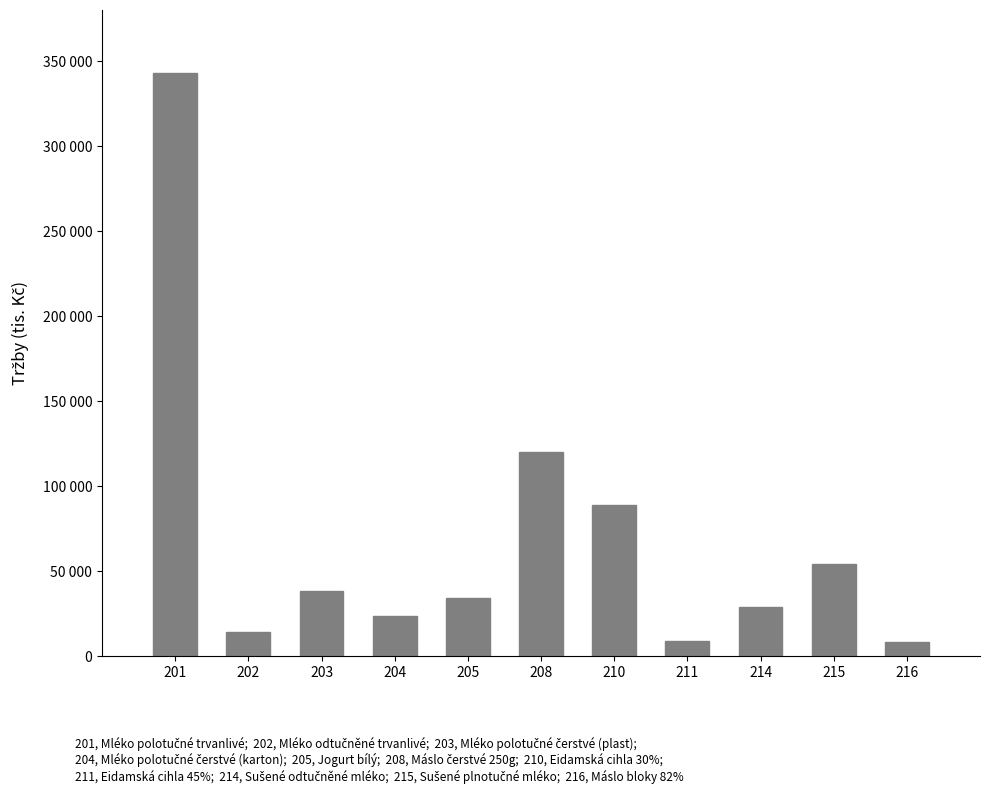

What is the change in value from 208 to 210?

-31198